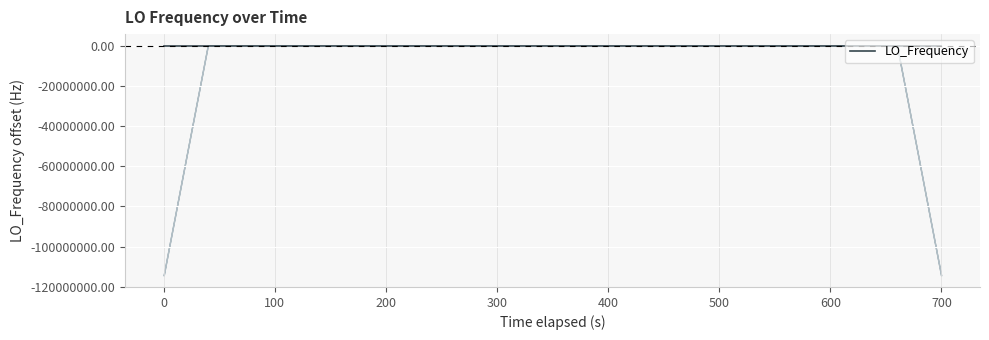

How many positive values are there?

17